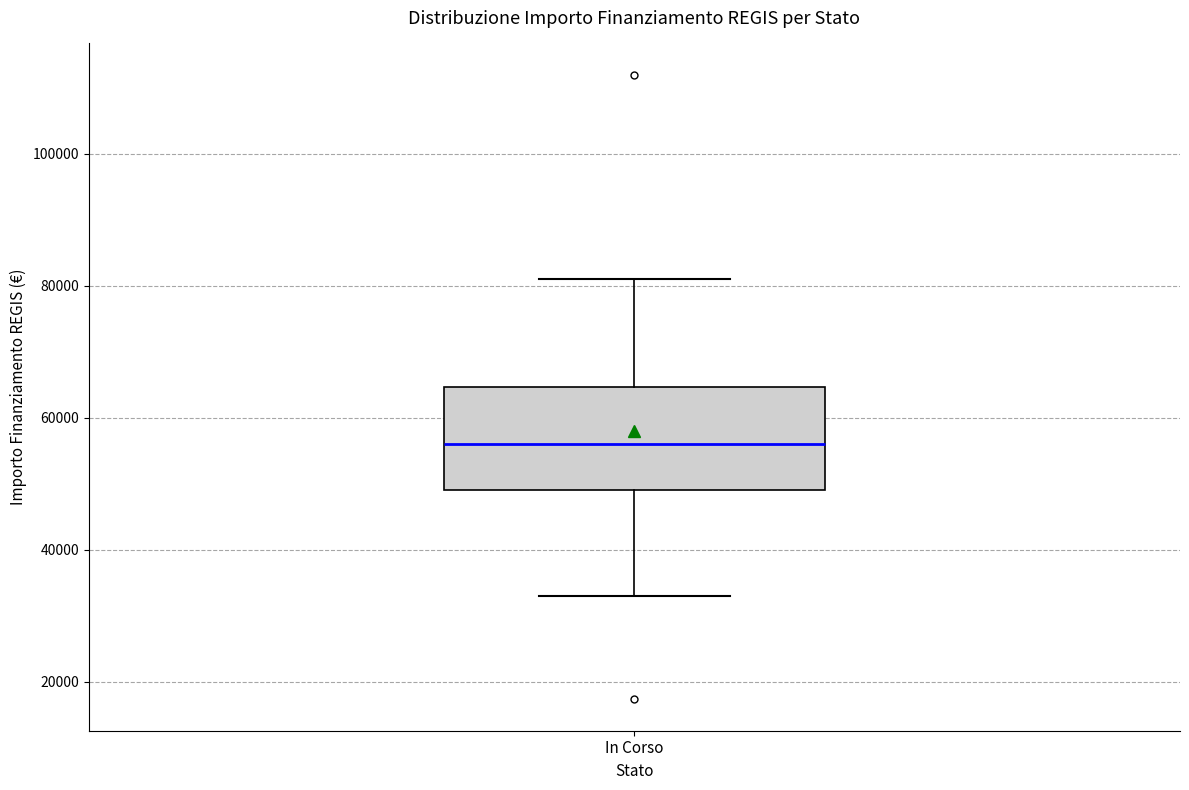

Transcribe this box plot: give where the median line is, the range the box spans, and where the two whiskers end, as read against the y-axis. The values are not printed on the chart, so give them approximately, as read against the axis.

median 56000, box 50000 to 64000, whiskers 32000 to 80000